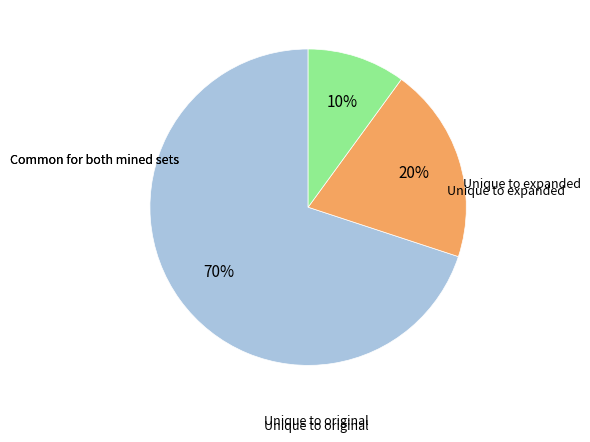

To the nearest percent, what is the average slice percentage?

33%